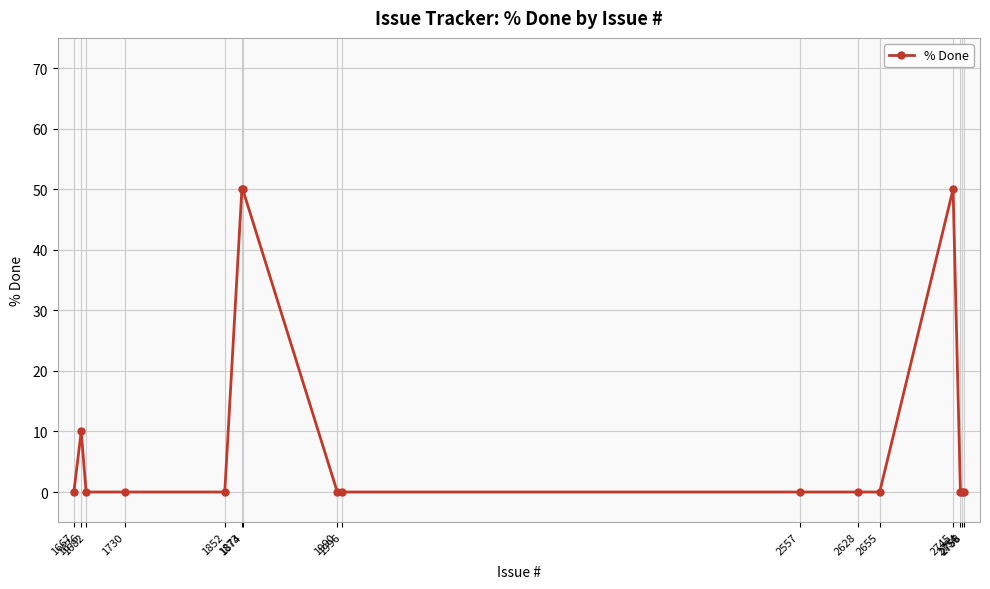

Rank the categories by value from highest to lowest.

2745, 1874, 1873, 1676, 2758, 2756, 2754, 2655, 2628, 2557, 1996, 1990, 1852, 1730, 1682, 1667